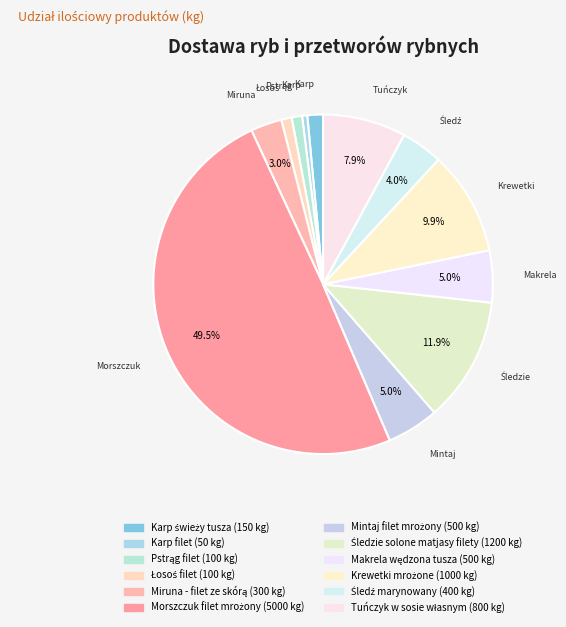

How many slices are in this pie chart?

12